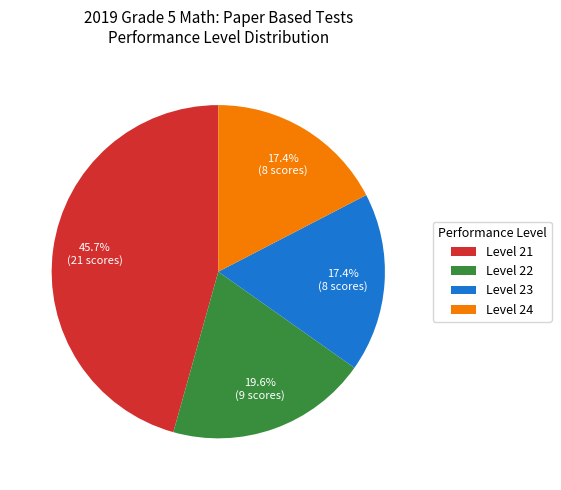

To the nearest percent, what is the difference between the largest and smallest slice percentages?

28%